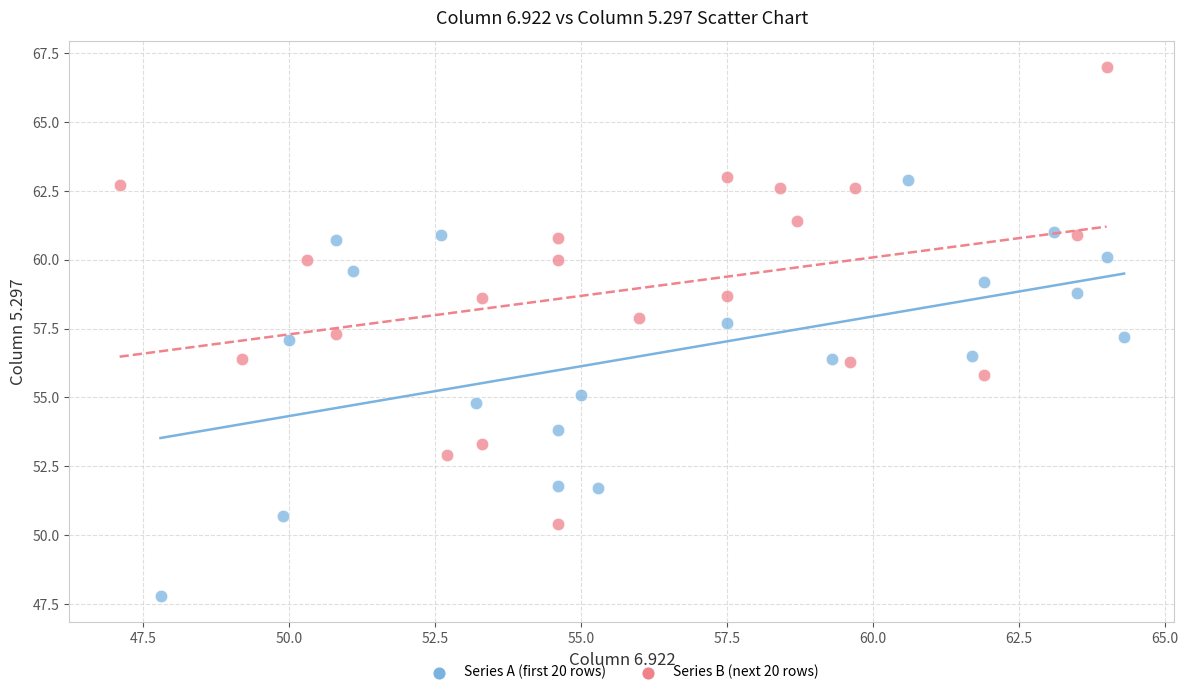

Which series has the widest spread of Y values?

Series B (next 20 rows)